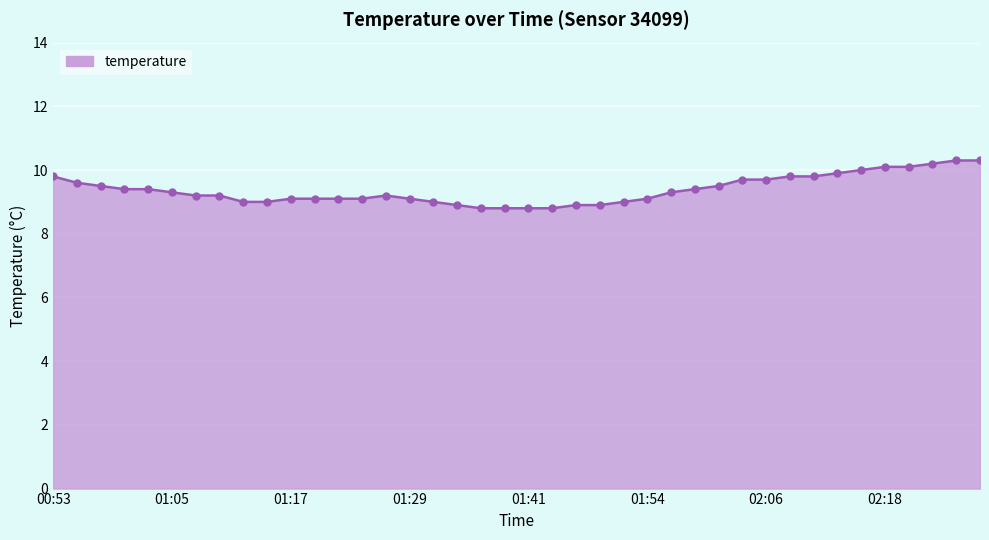

What is the average value?

9.4